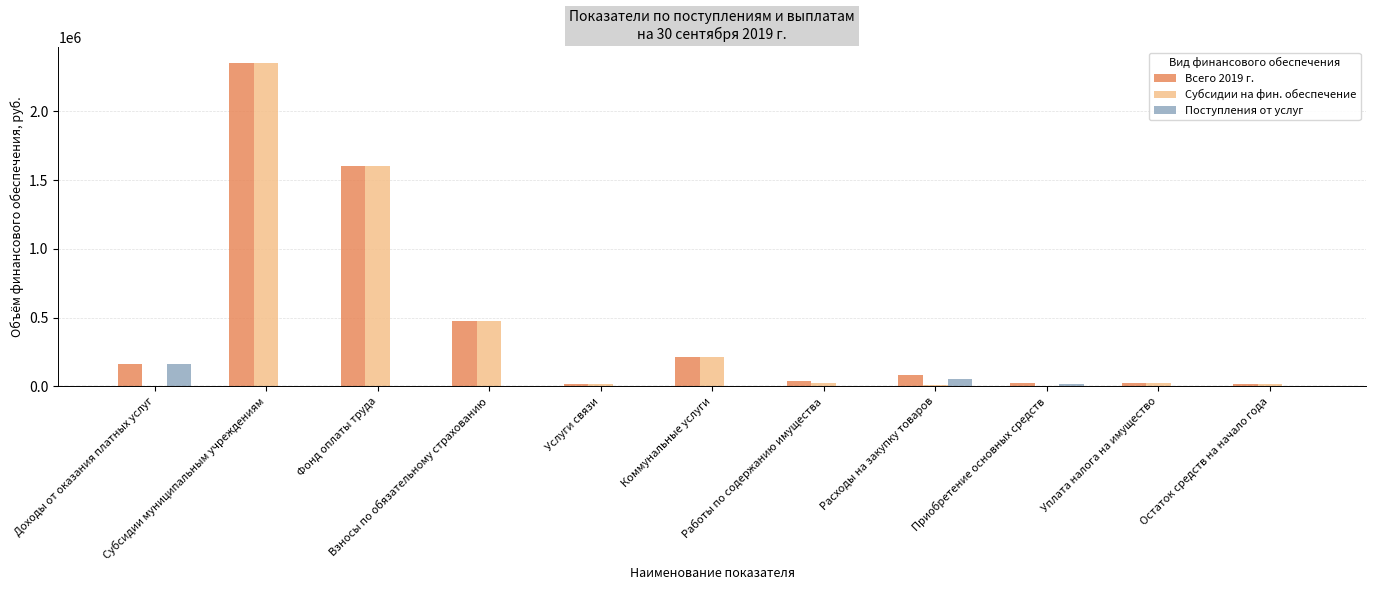

At which category is the sum across all series the highest?

Субсидии муниципальным учреждениям